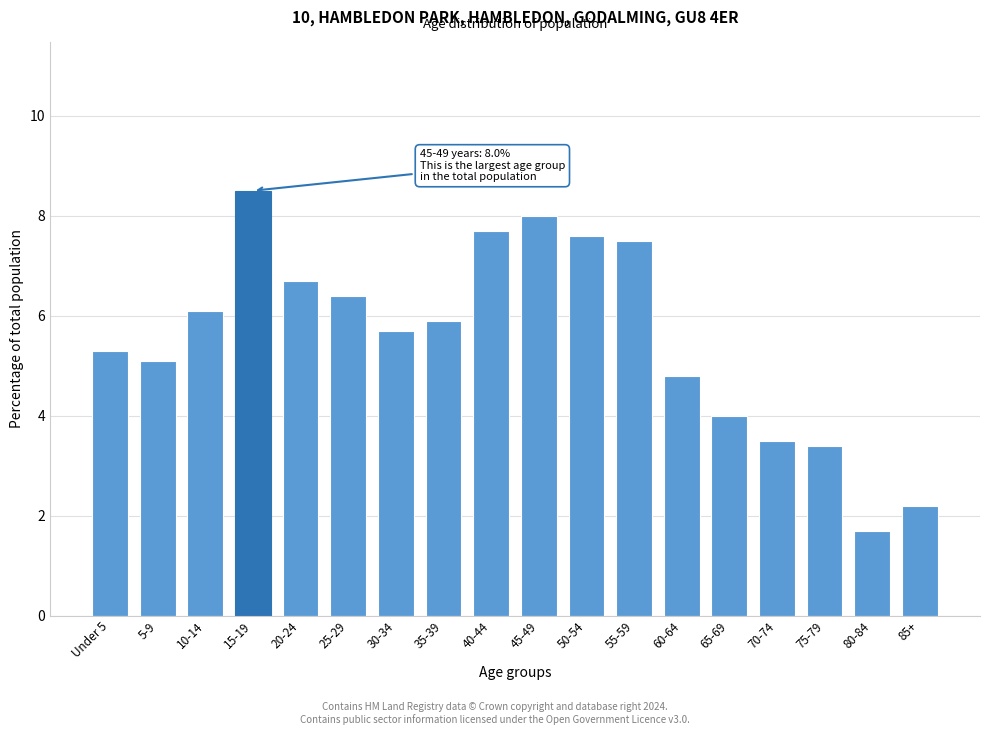

Reading left to right, transcribe all the data shown in this chart.

5.3	5.1	6.1	8.5	6.7	6.4	5.7	5.9	7.7	8.0	7.6	7.5	4.8	4.0	3.5	3.4	1.7	2.2